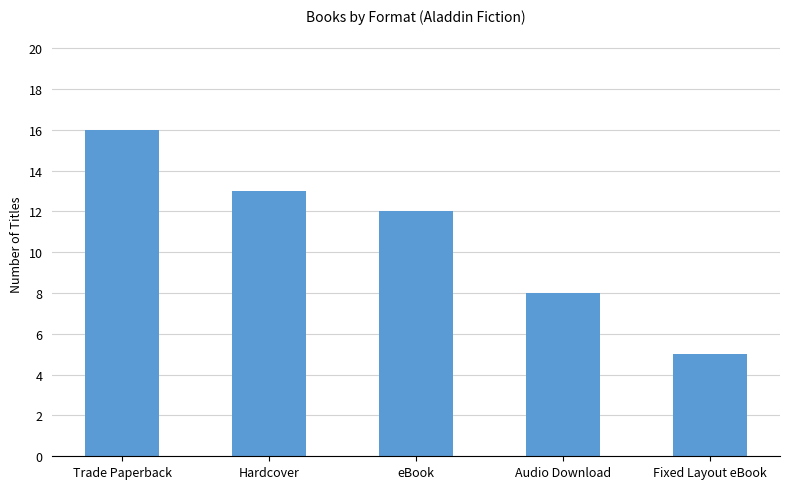

Reading right to left, extract all data points from this chart.

Fixed Layout eBook=5	Audio Download=8	eBook=12	Hardcover=13	Trade Paperback=16